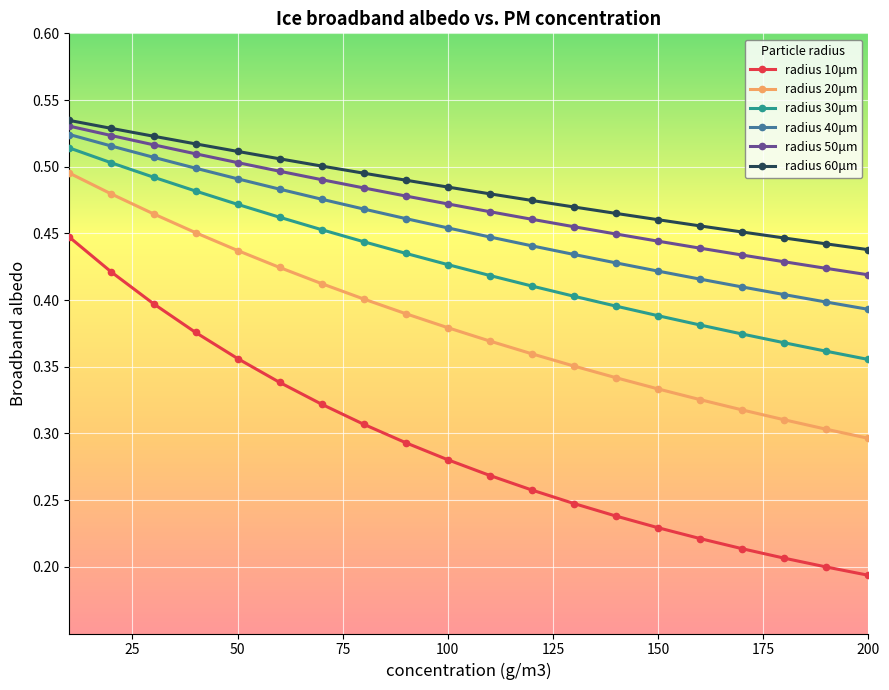

True or false: radius 20μm has more than 0 interior local peaks.

False